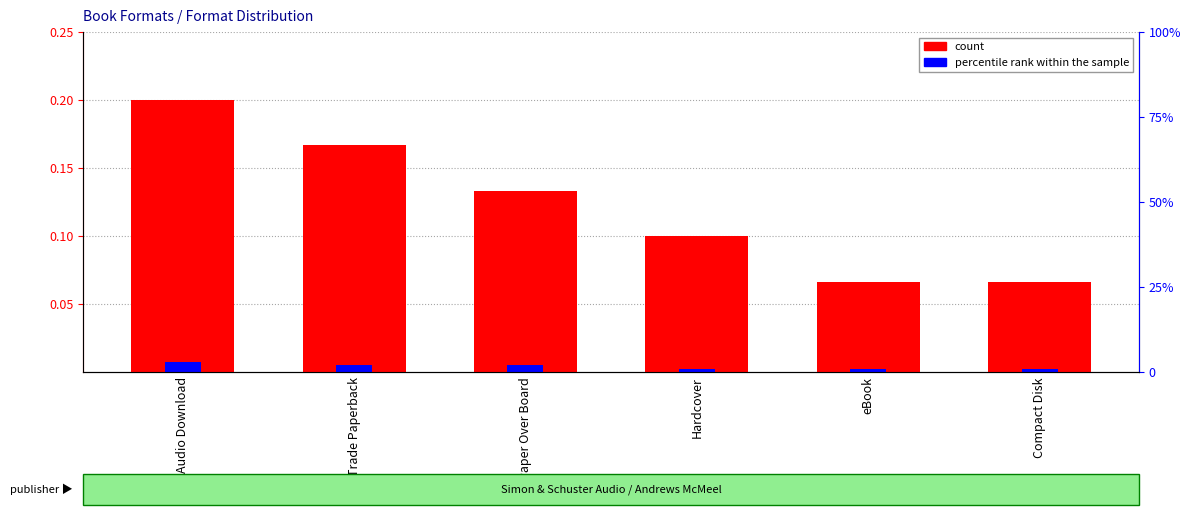

What is the sum of the count values at Trade Paperback and Paper Over Board?

0.3